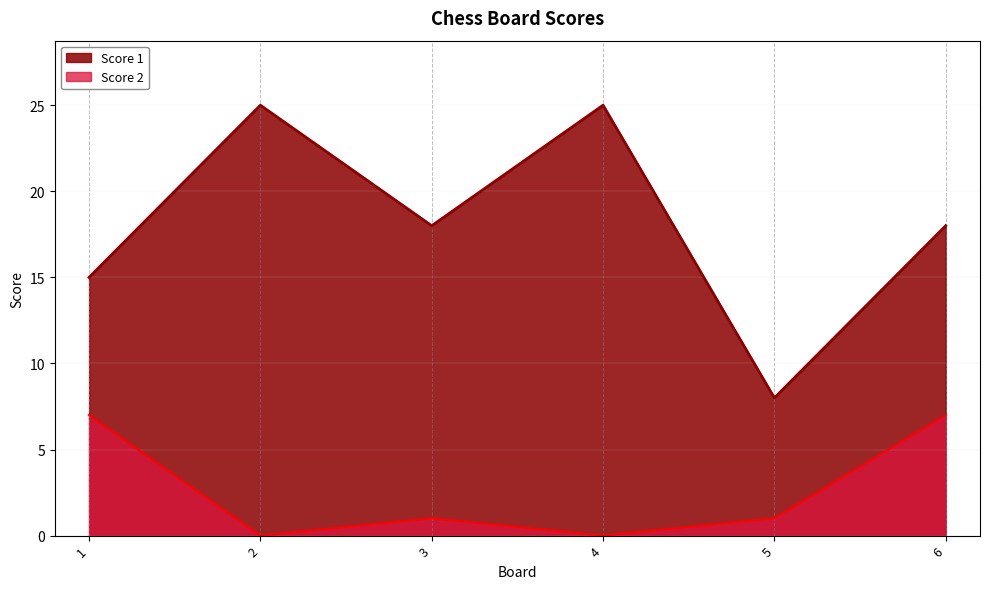

How many interior local peaks does the Score 2 series have?

1